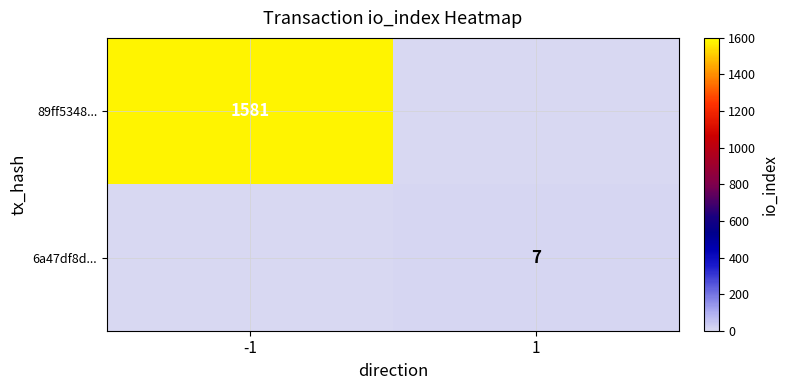

True or false: 6a47df8d... has a value of 9 at 1.

False